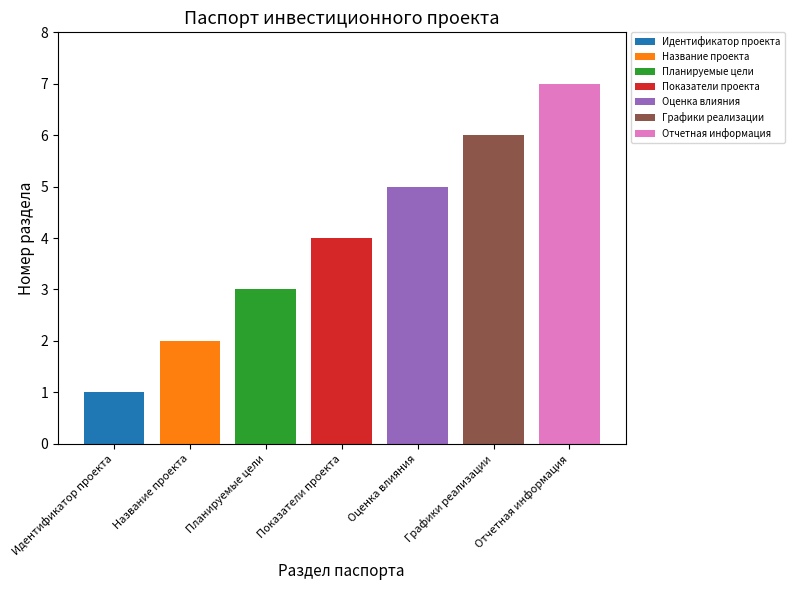

Which series has the largest range (max minus min)?

Идентификатор проекта